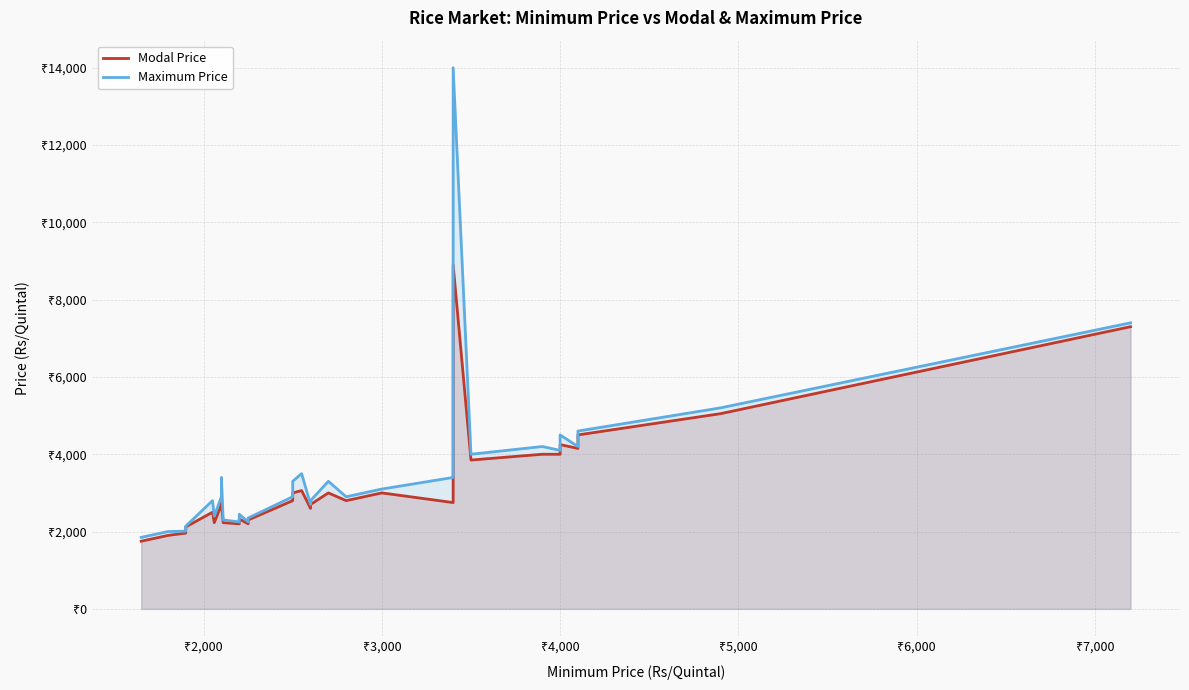

What is the sum of all Modal Price values?

122885